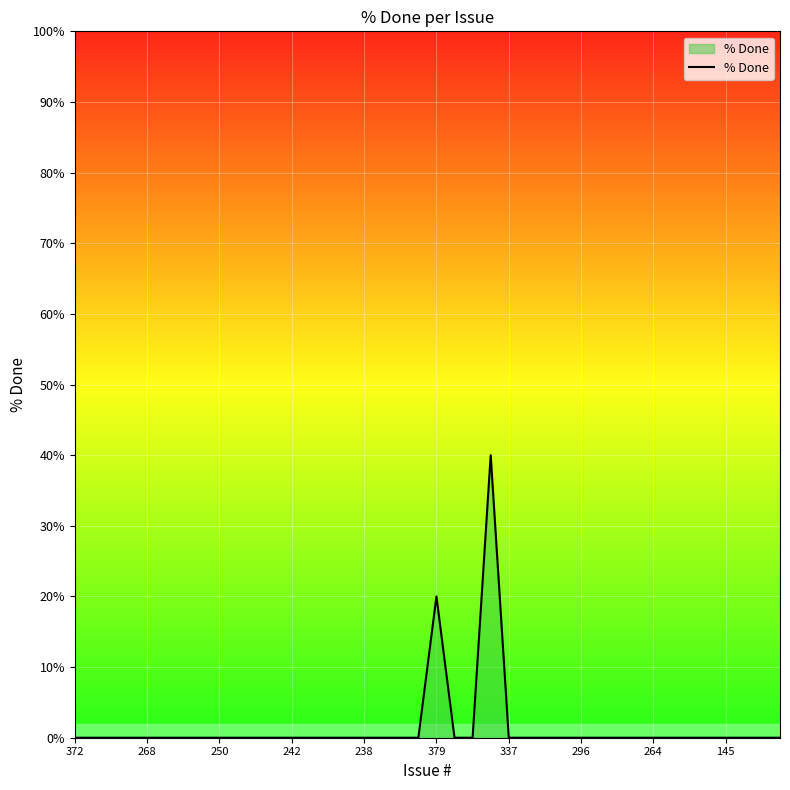

What is the difference between the maximum and minimum values?

40